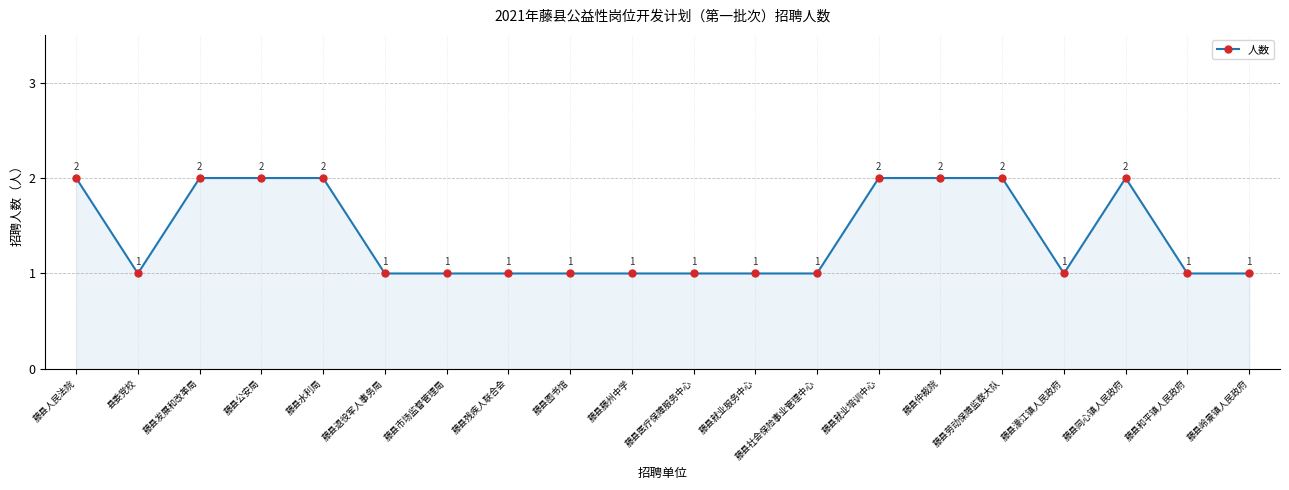

What is the label of the 17th point from the left?

藤县濛江镇人民政府